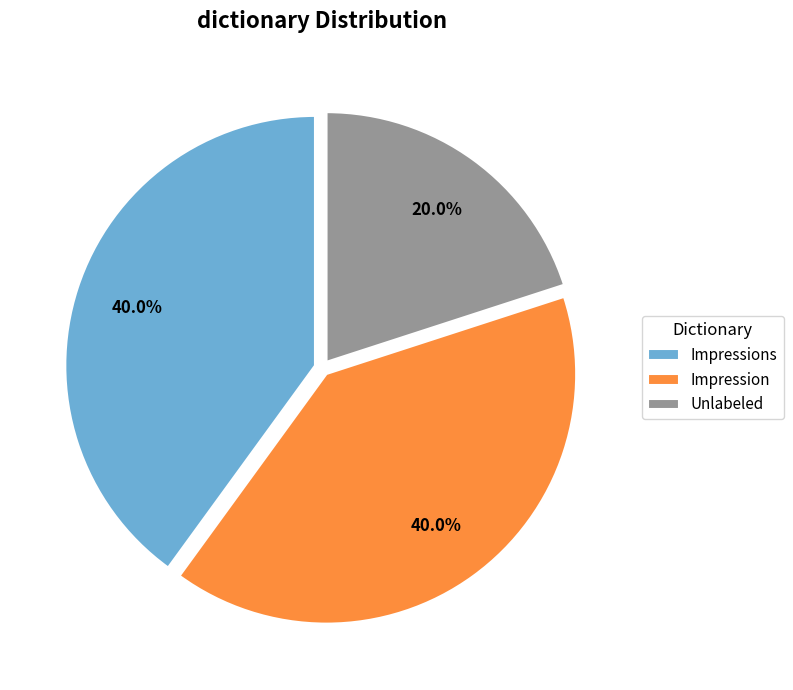

What is the smallest slice in the pie chart?

Unlabeled